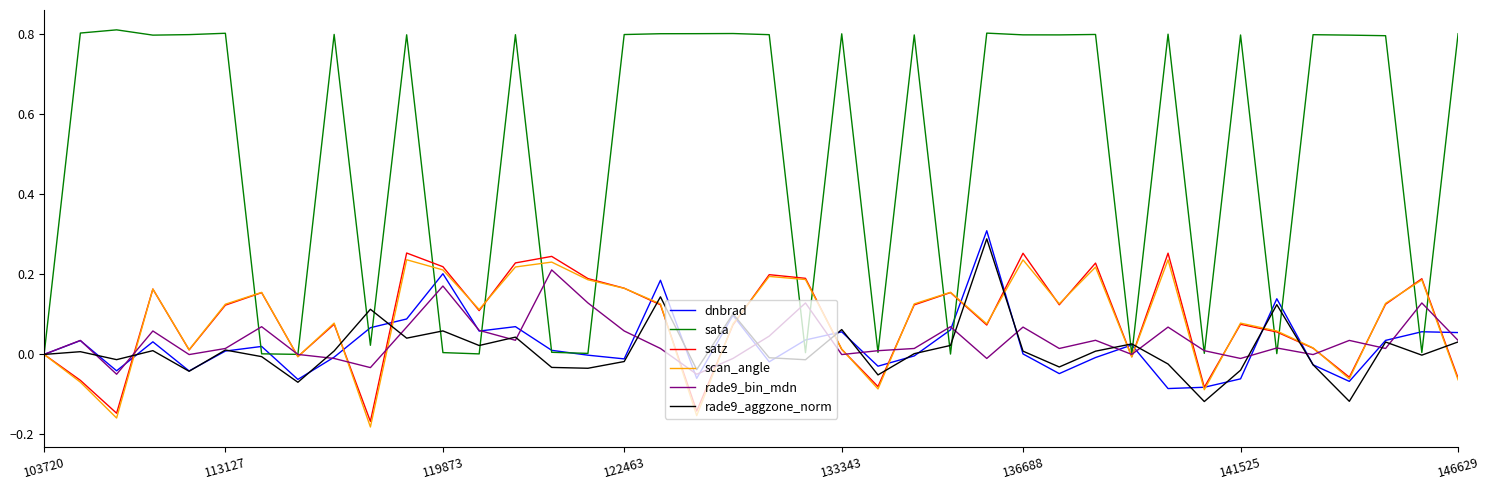

Which series has the largest total across all categories?

sata